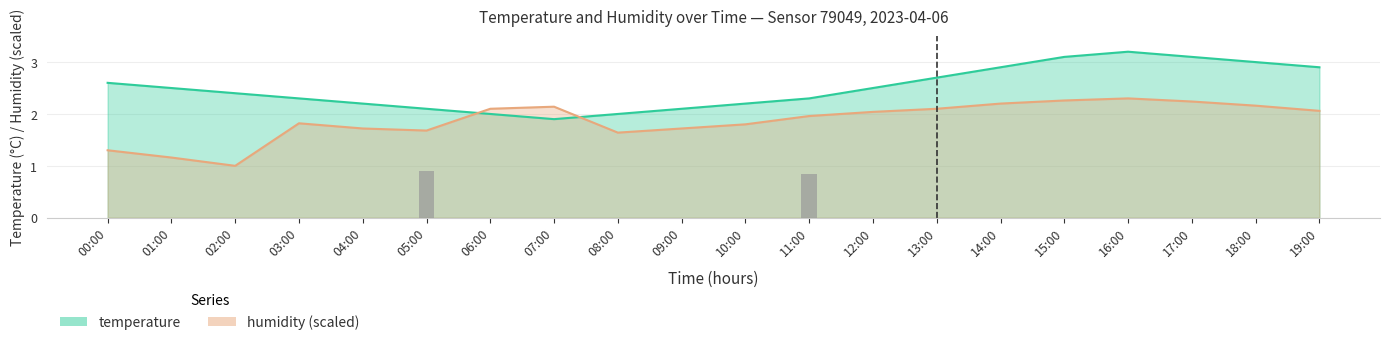

What is the spread (max minus min) of values at 16:00?

0.9